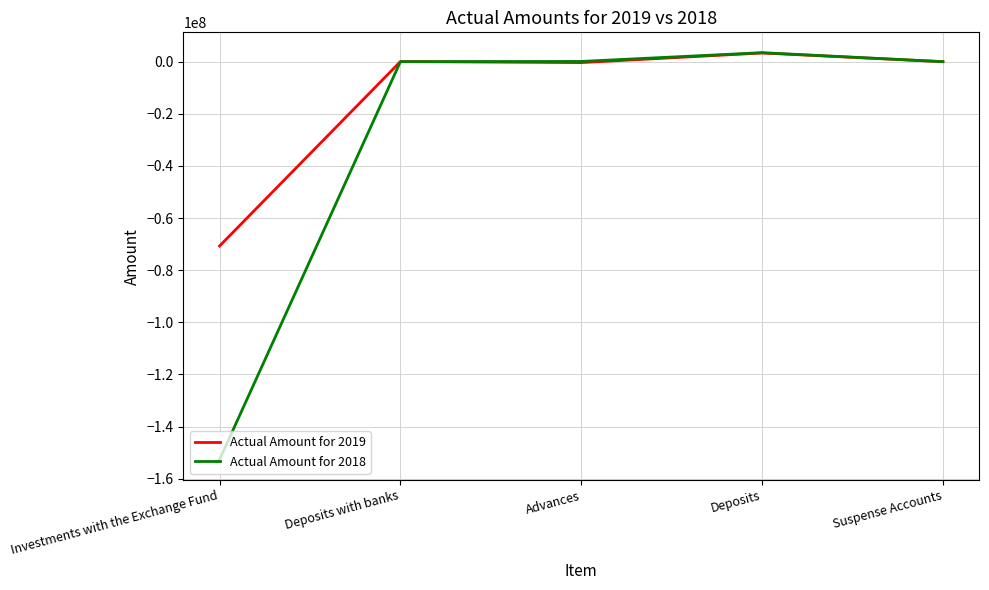

True or false: Actual Amount for 2019 has a value of -111283411 at Investments with the Exchange Fund.

False